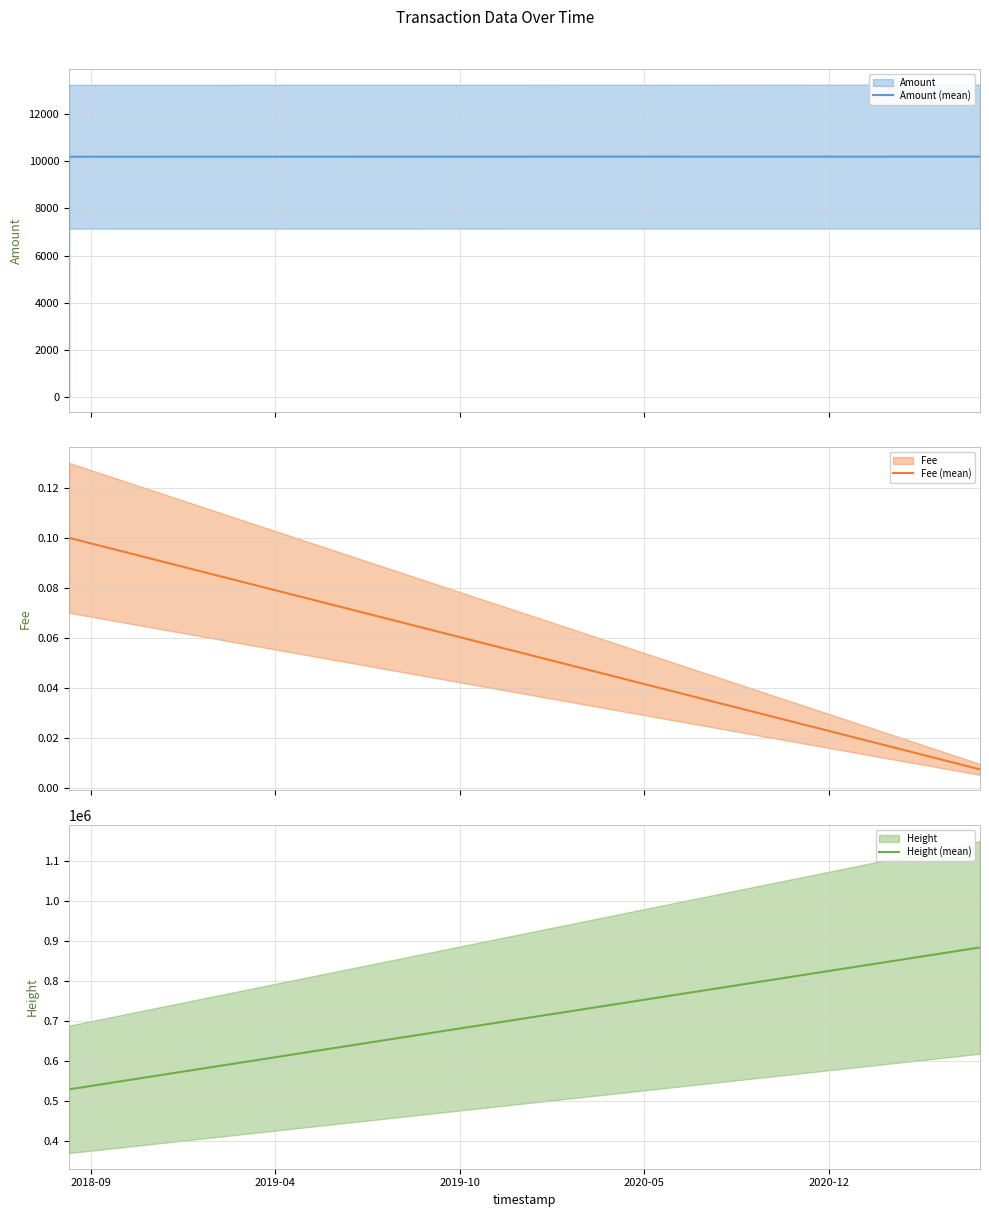

True or false: Fee (mean) has more than 1 interior local peaks.

False